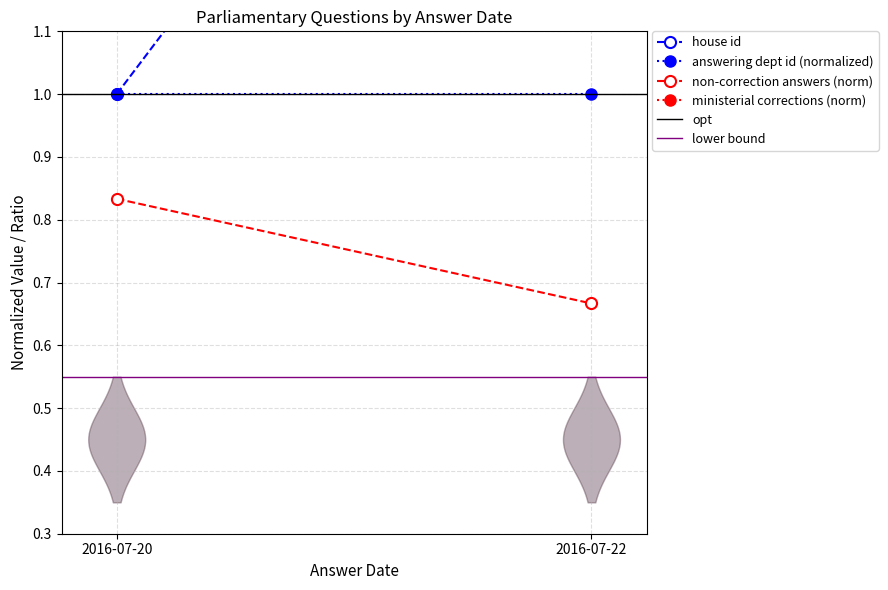

What are all the series names shown in the legend?

house id, answering dept id (normalized), non-correction answers (norm), ministerial corrections (norm), opt, lower bound